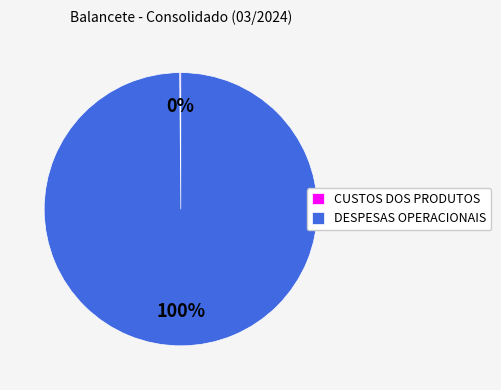

Which slice is the largest?

DESPESAS OPERACIONAIS